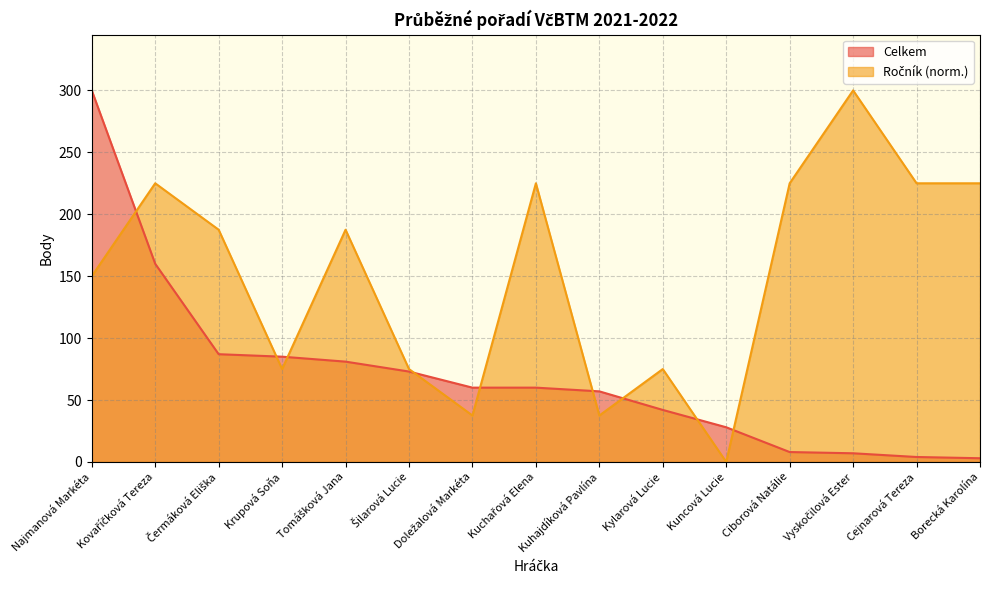

Which series has the widest spread of values?

Ročník